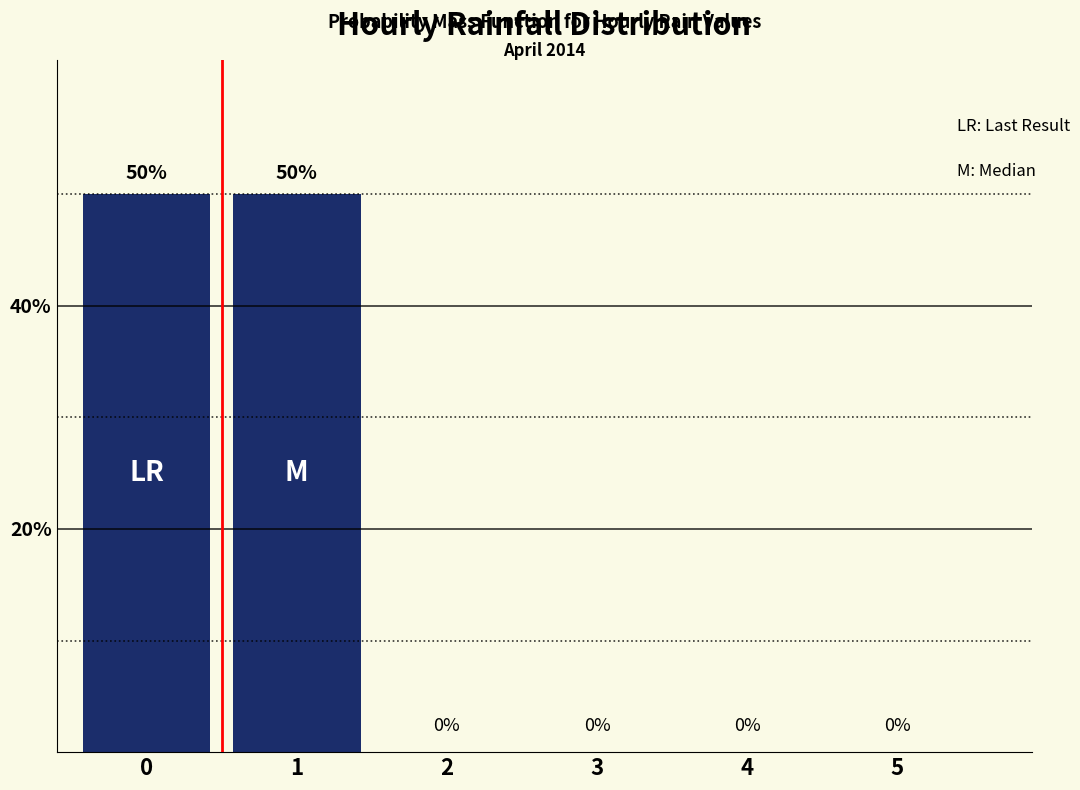

Reading left to right, transcribe all the data shown in this chart.

50	50	0	0	0	0